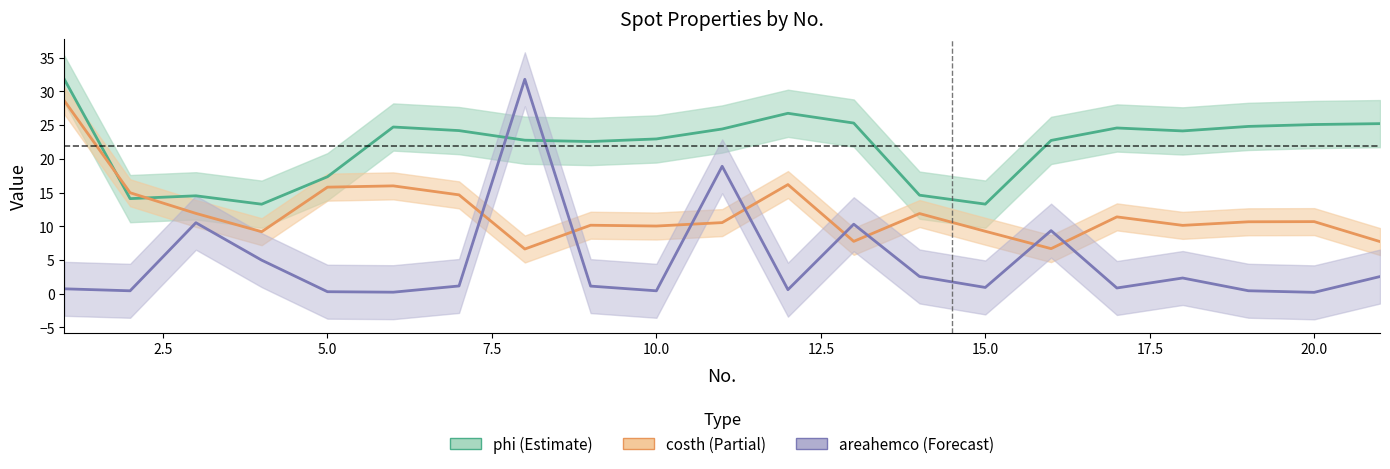

Reading left to right, list all the values displayed in this chart.

phi: 31.8	14.1	14.5	13.3	17.3	24.7	24.2	22.8	22.6	22.9	24.4	26.7	25.3	14.6	13.3	22.7	24.6	24.1	24.8	25.1	25.2
costh: 28.6	15.0	11.9	9.2	15.8	16.0	14.7	6.6	10.2	10.0	10.5	16.2	7.8	11.9	9.3	6.7	11.4	10.1	10.7	10.7	7.7
areahemco: 0.7	0.4	10.5	5.0	0.3	0.2	1.1	31.8	1.1	0.4	18.9	0.6	10.3	2.6	0.9	9.4	0.8	2.3	0.4	0.2	2.5